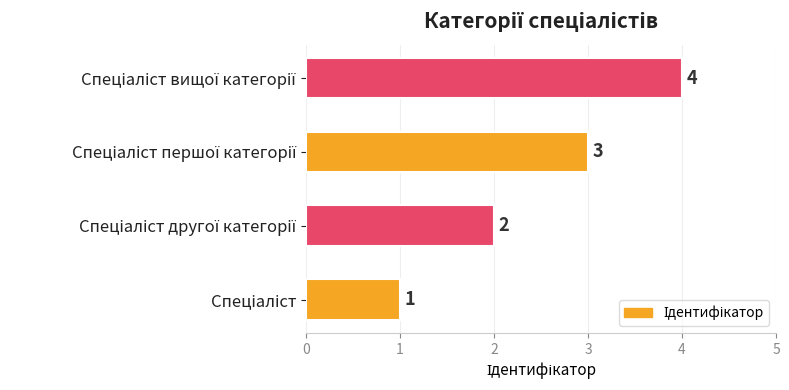

How many values are between 2 and 4?

3